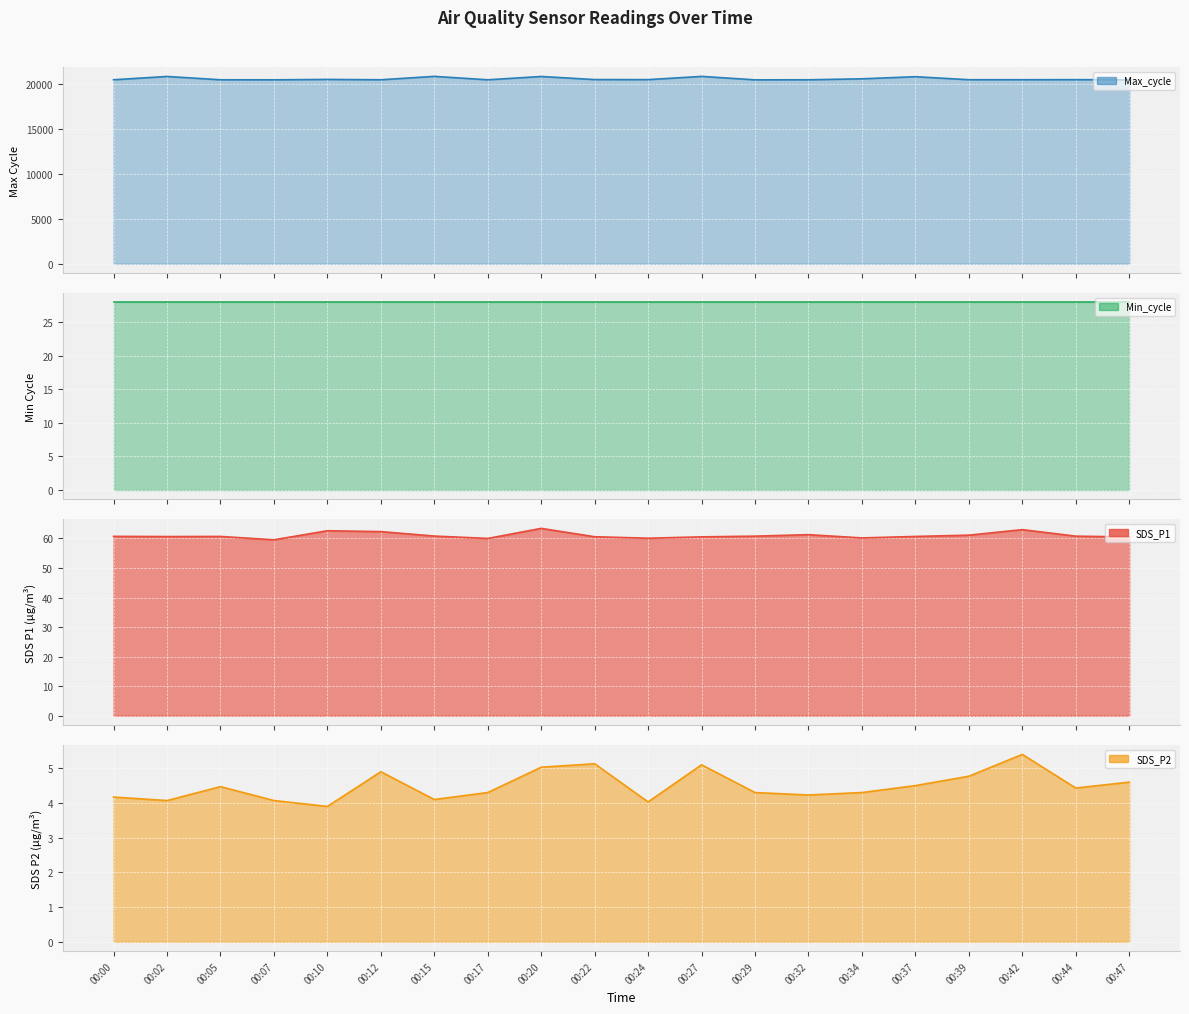

Where is the first local maximum for SDS_P2?

00:05